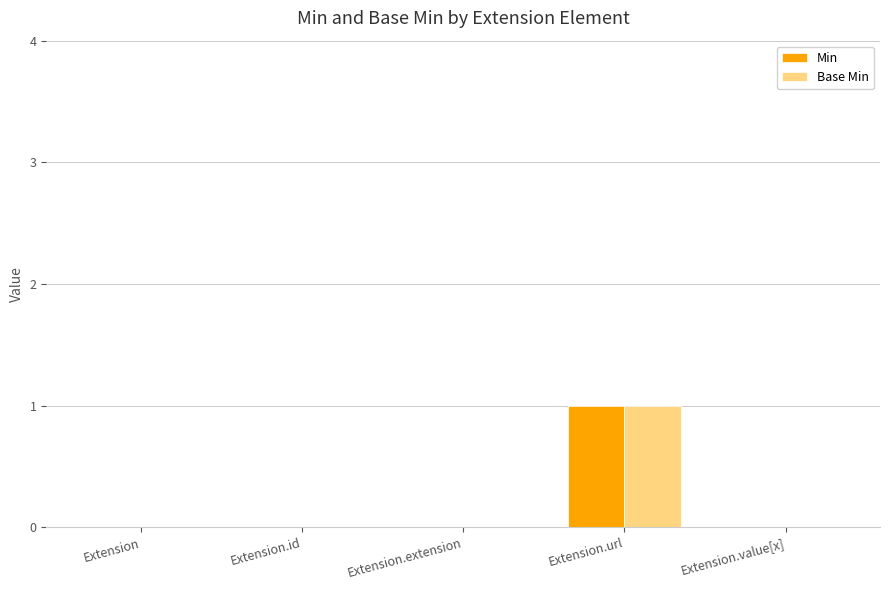

The value of Min at Extension.id is 0. True or false?

True